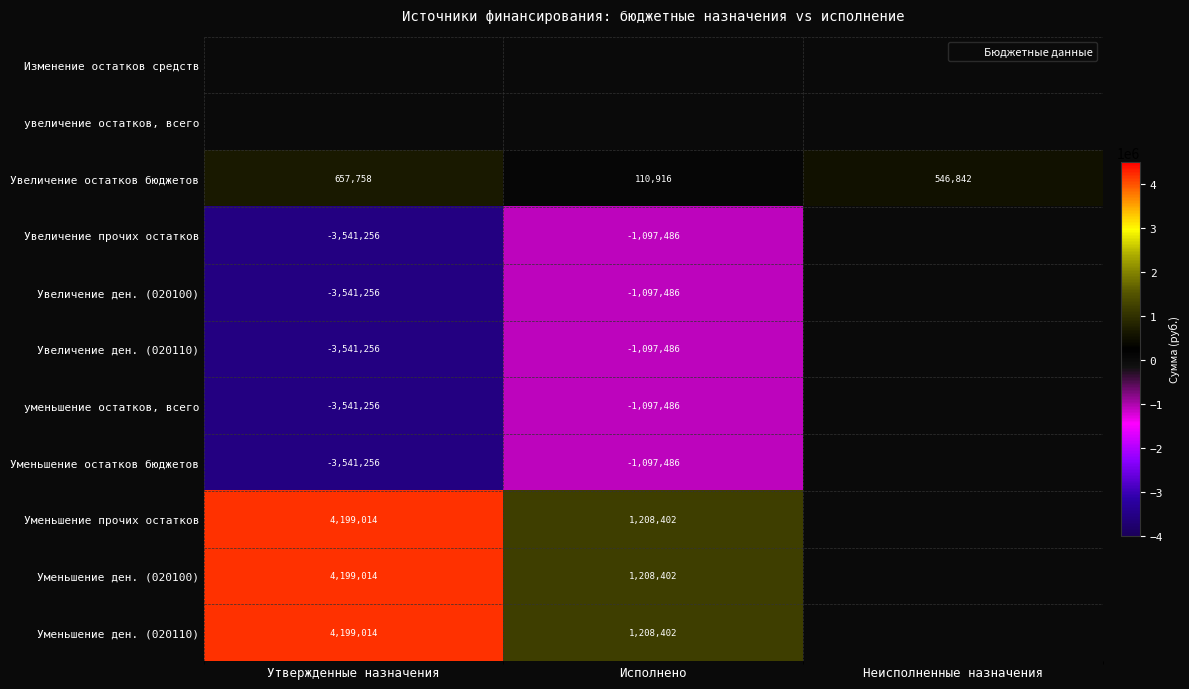

What is the difference between the Увеличение ден. (020100) values at Неисполненные назначения and Исполнено?

1097486.0